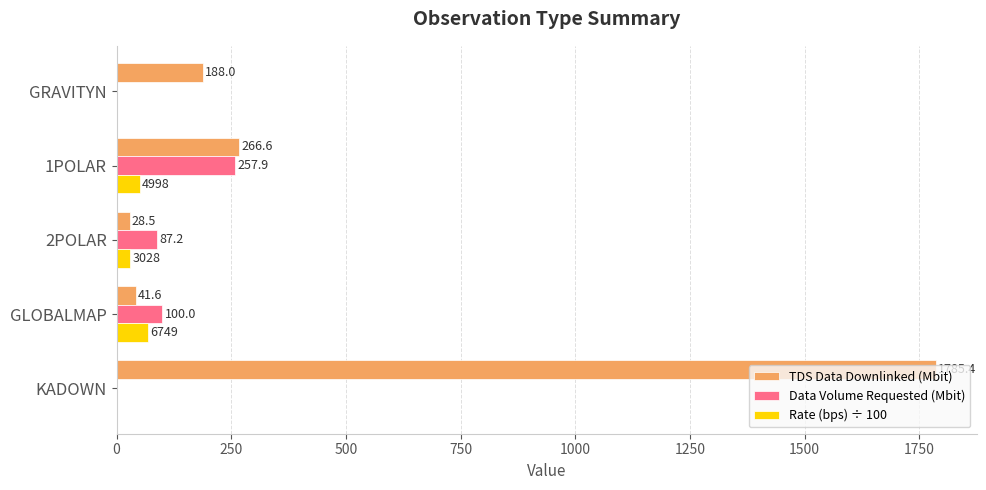

Is it true that Data Volume Requested (Mbit) equals 257.9 at 1POLAR?

True